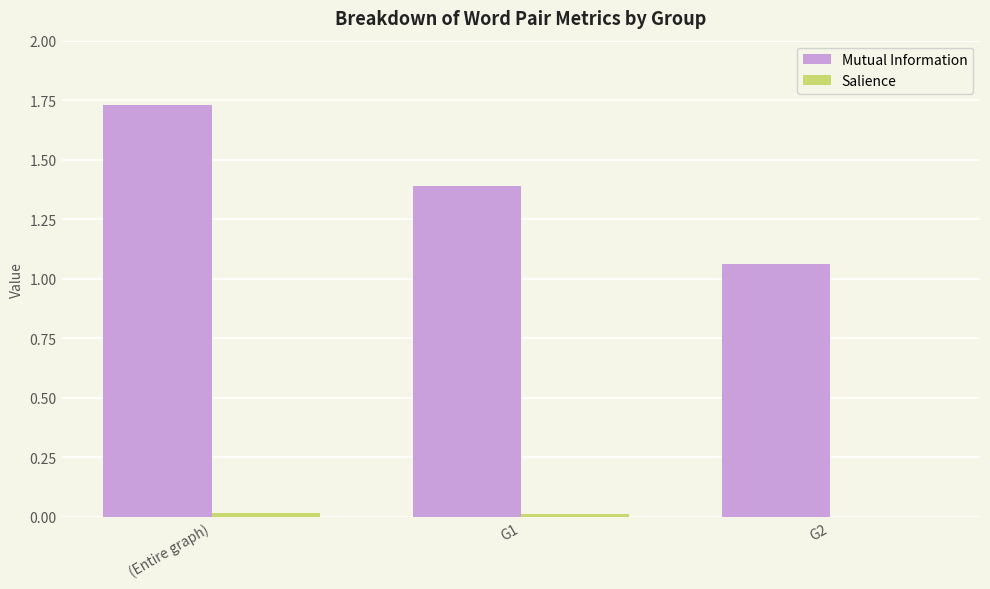

The value of Mutual Information at (Entire graph) is 0.9. True or false?

False